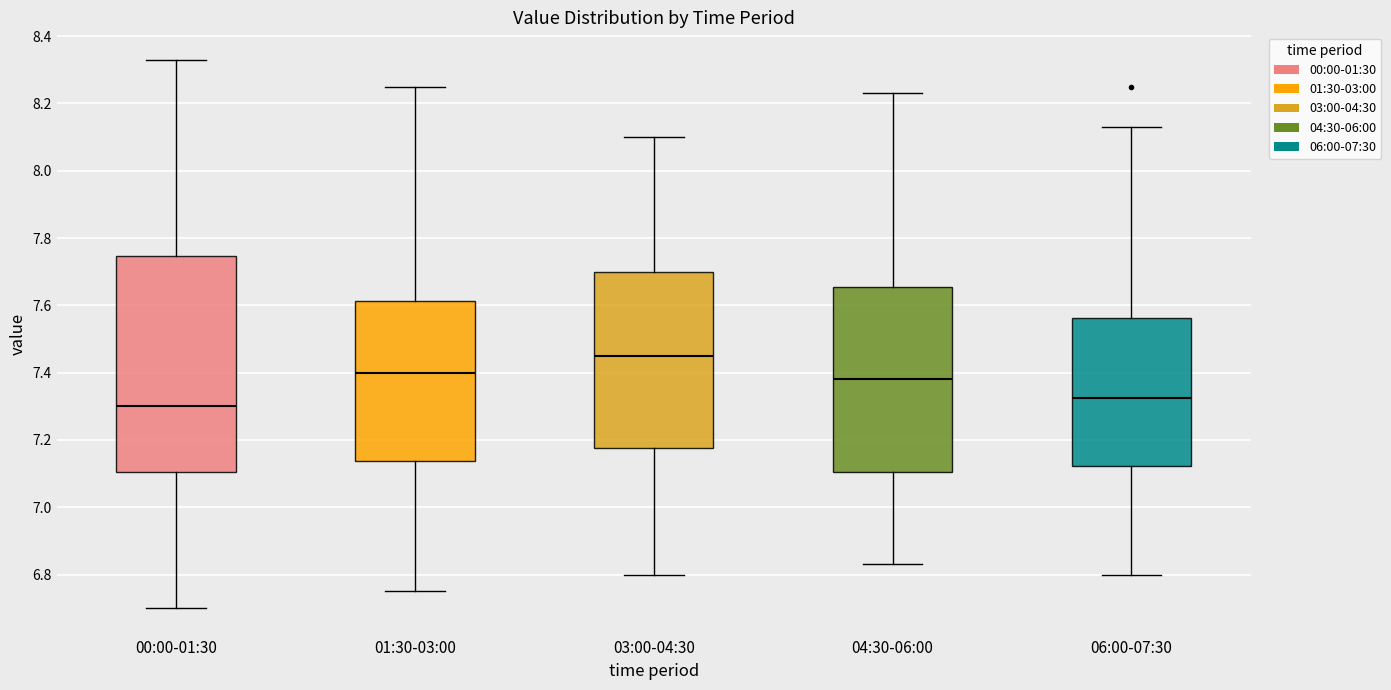

Which box has the highest median line?

03:00-04:30